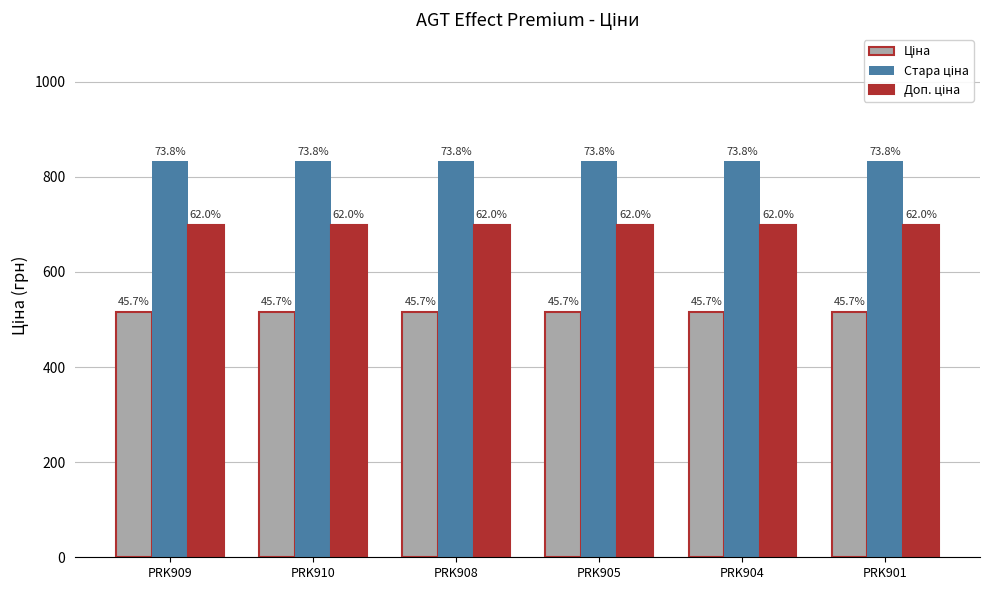

Does the chart contain stacked bars?

No